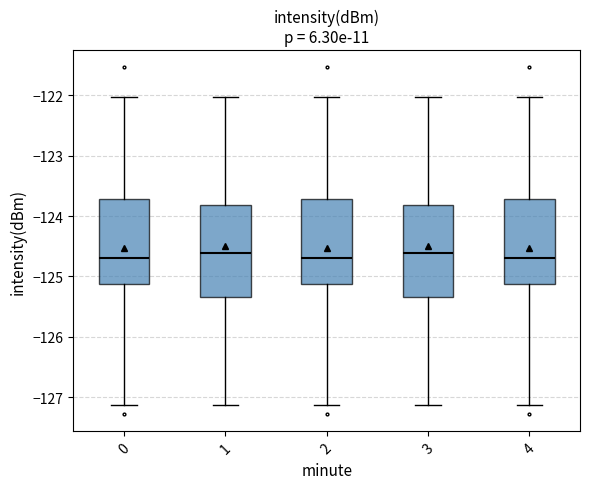

Reading left to right, transcribe this box plot: for each box, give where its median line is, the range the box spans, and where its two whiskers end, as read against the y-axis. The values are not printed on the chart, so give them approximately, as read against the axis.

0: median -124.7, box -125.1 to -123.7, whiskers -127.1 to -122.0
1: median -124.6, box -125.3 to -123.8, whiskers -127.1 to -122.0
2: median -124.7, box -125.1 to -123.7, whiskers -127.1 to -122.0
3: median -124.6, box -125.3 to -123.8, whiskers -127.1 to -122.0
4: median -124.7, box -125.1 to -123.7, whiskers -127.1 to -122.0